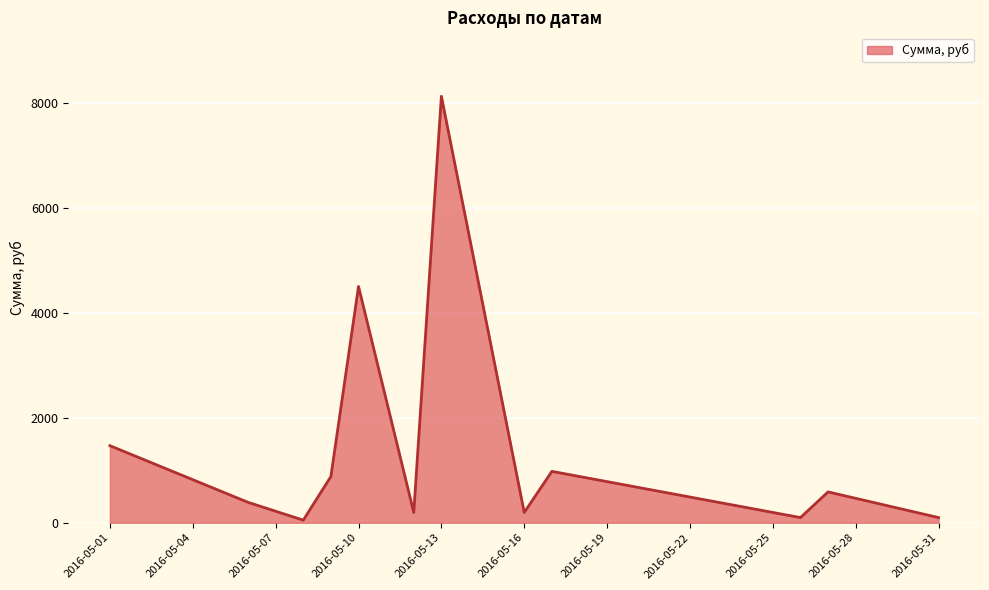

What is the greatest value displayed?

8136.0